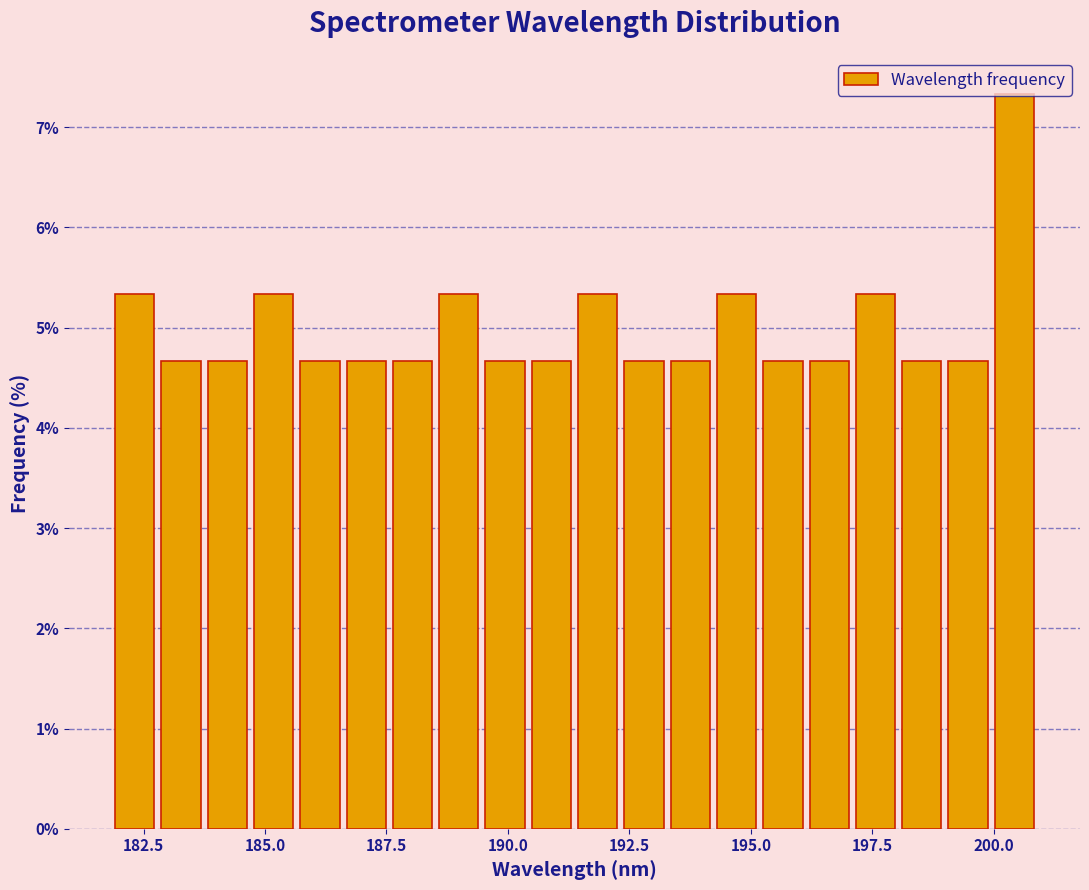

Read against the x-axis, roughly where is the centre of the tallest bar?

200.5